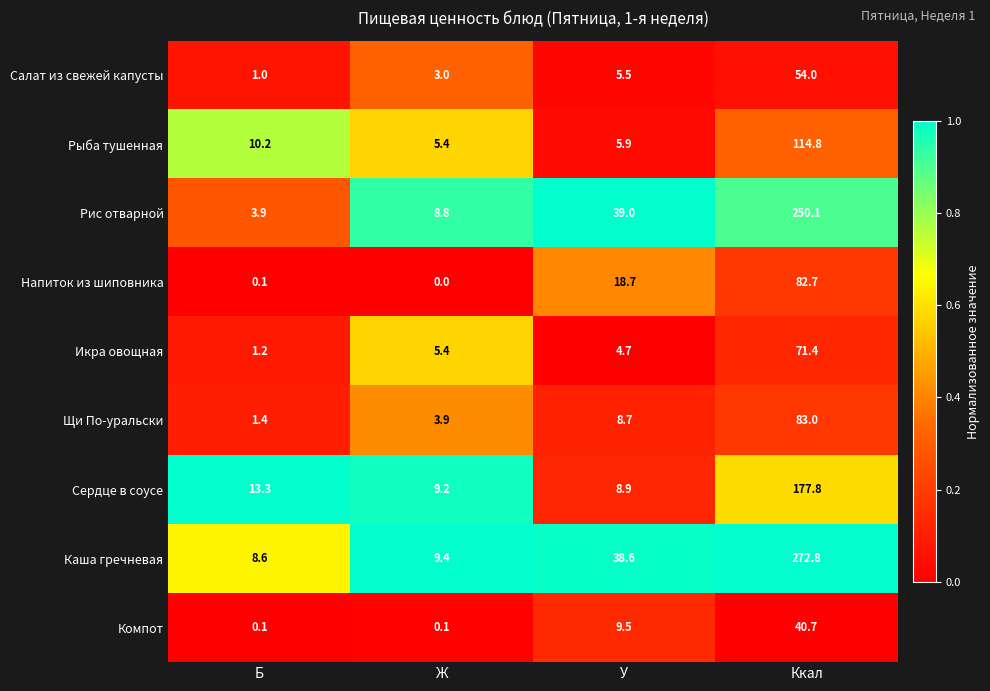

Is it true that Салат из свежей капусты equals 9.3 at У?

False